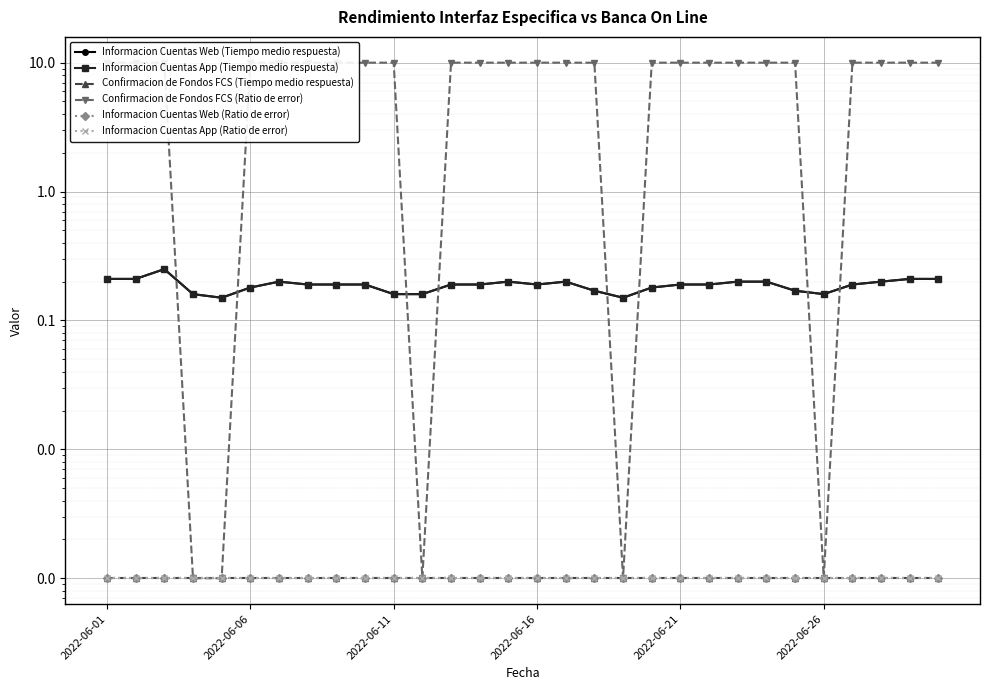

Which series has the widest spread of values?

Confirmacion de Fondos FCS (Ratio de error)